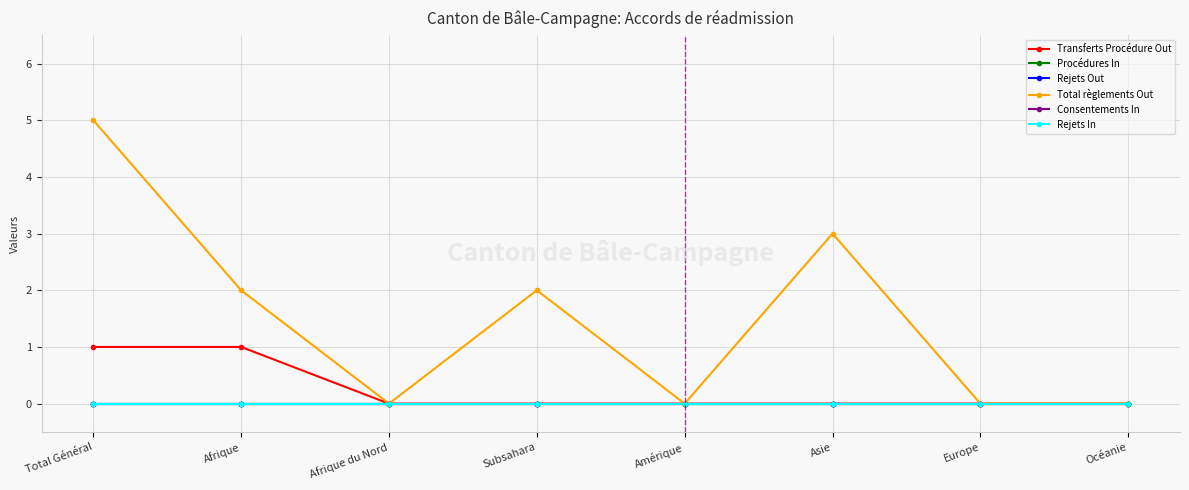

True or false: Procédures In and Rejets In cross at least once.

False